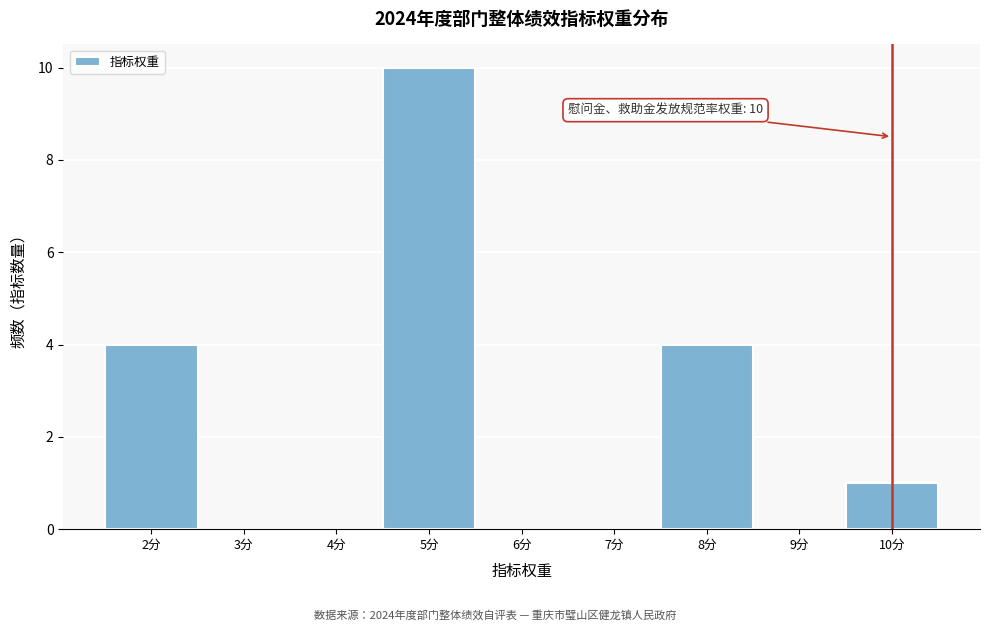

Over which range of the x-axis is the bar tallest?

4.5 to 5.5